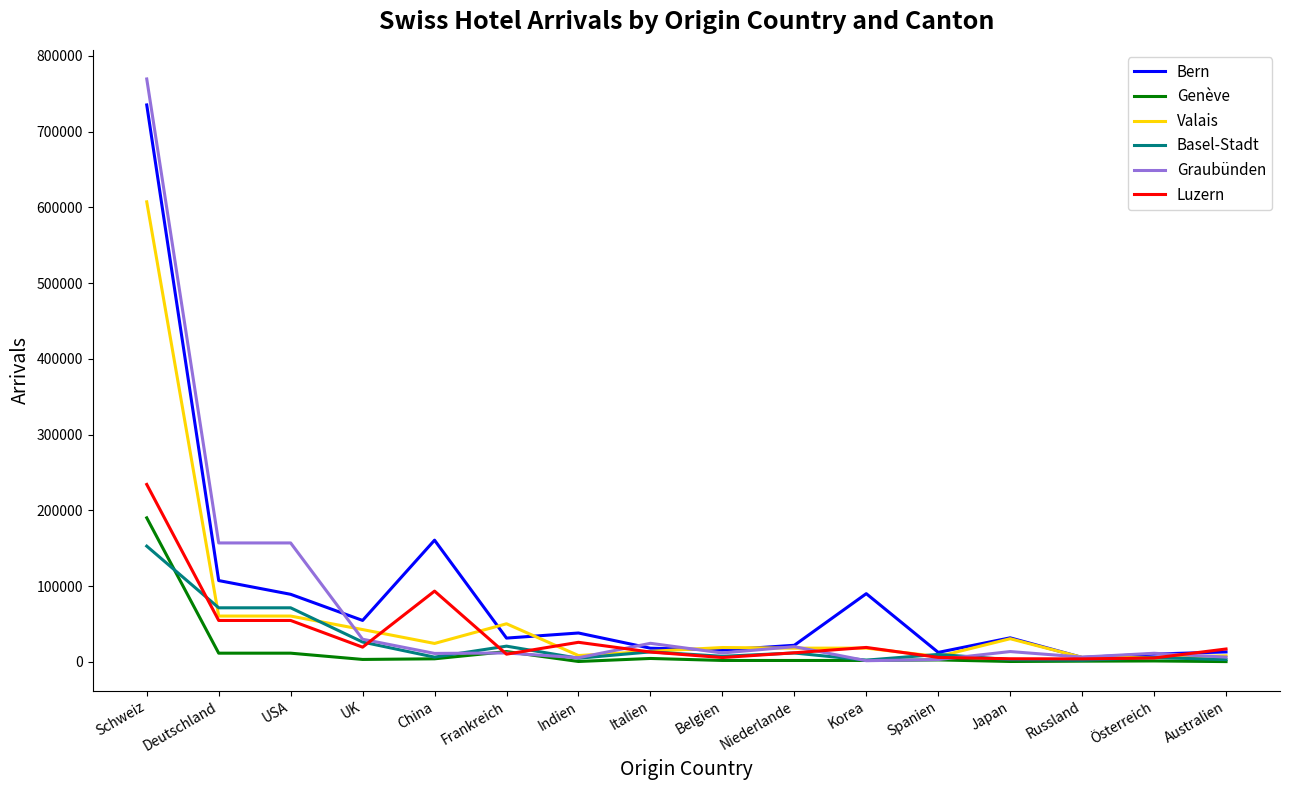

What is the difference between the second highest and second lowest values in the Graubünden series?

153956